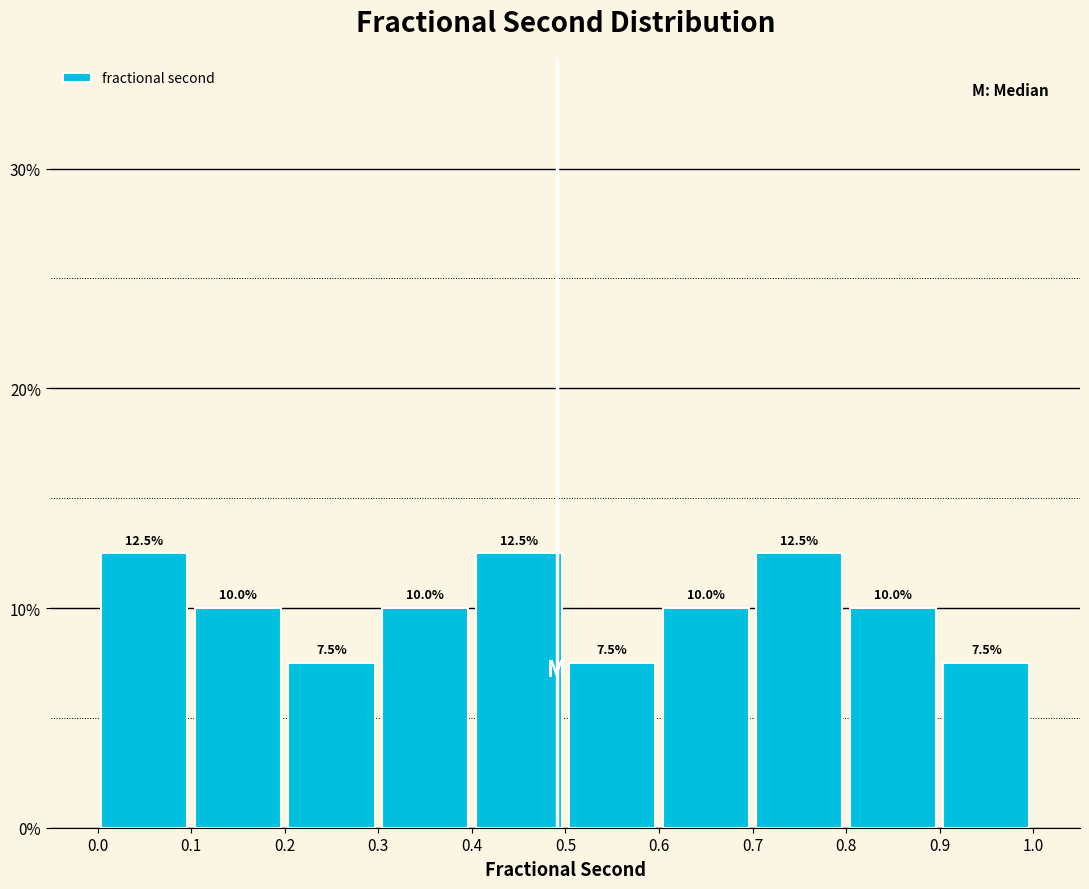

Reading left to right, transcribe this chart: for each bar, give the range it covers on the x-axis and its height.

0.0 to 0.1: 12.5
0.1 to 0.2: 10.0
0.2 to 0.3: 7.5
0.3 to 0.4: 10.0
0.4 to 0.5: 12.5
0.5 to 0.6: 7.5
0.6 to 0.7: 10.0
0.7 to 0.8: 12.5
0.8 to 0.9: 10.0
0.9 to 1.0: 7.5